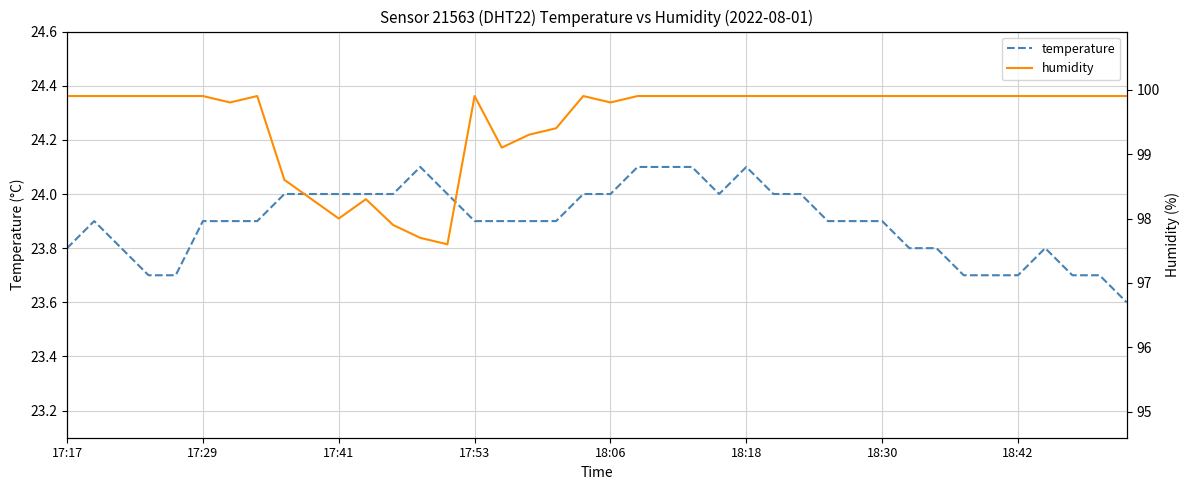

True or false: temperature has a value of 24.1 at 18:18.

True